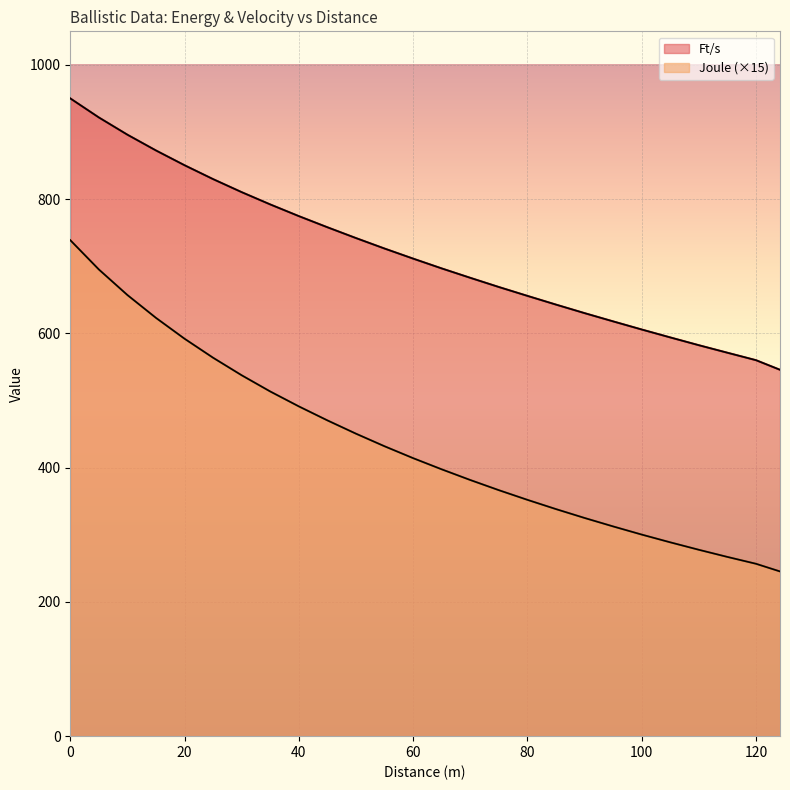

How many series are shown in this chart?

2